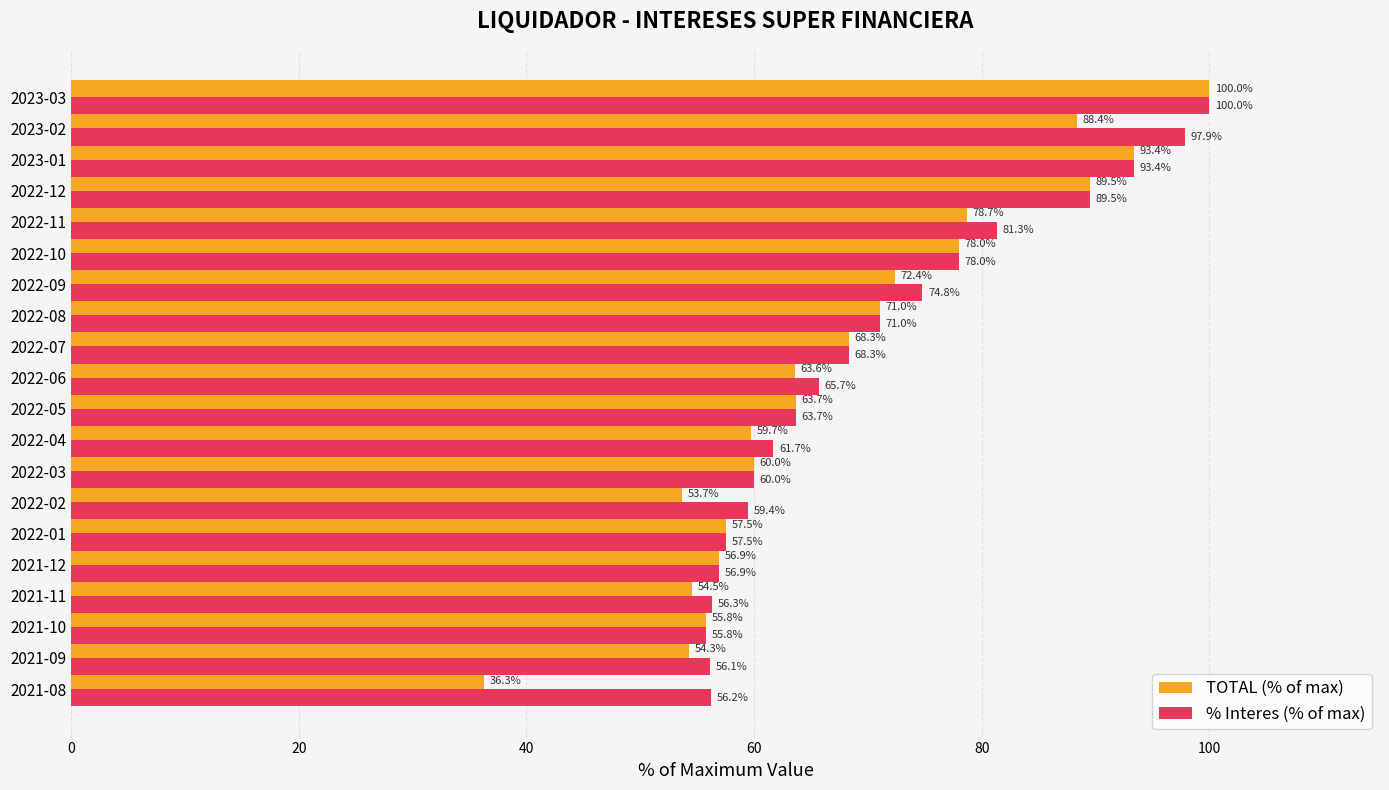

Which series has the largest range (max minus min)?

TOTAL (% of max)